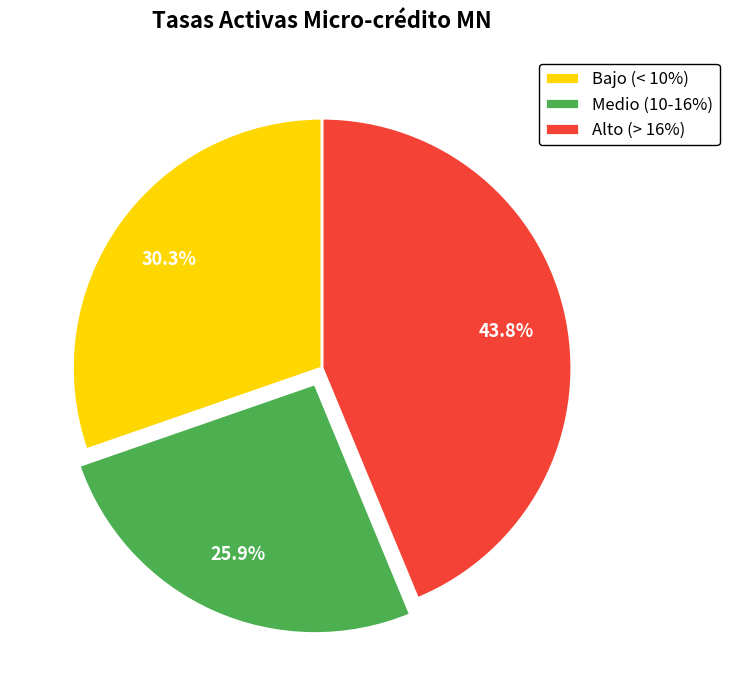

What is the ratio of the value at Alto (> 16%) to the value at Medio (10-16%)?

1.7